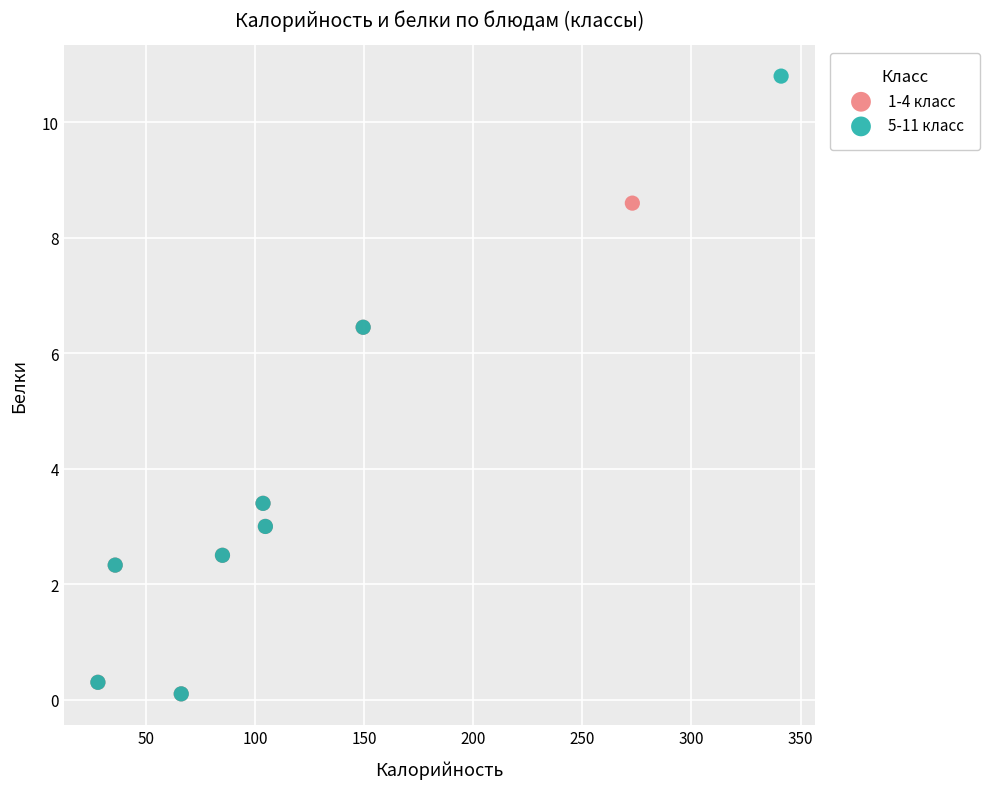

Which series contains the highest Y value?

5-11 класс